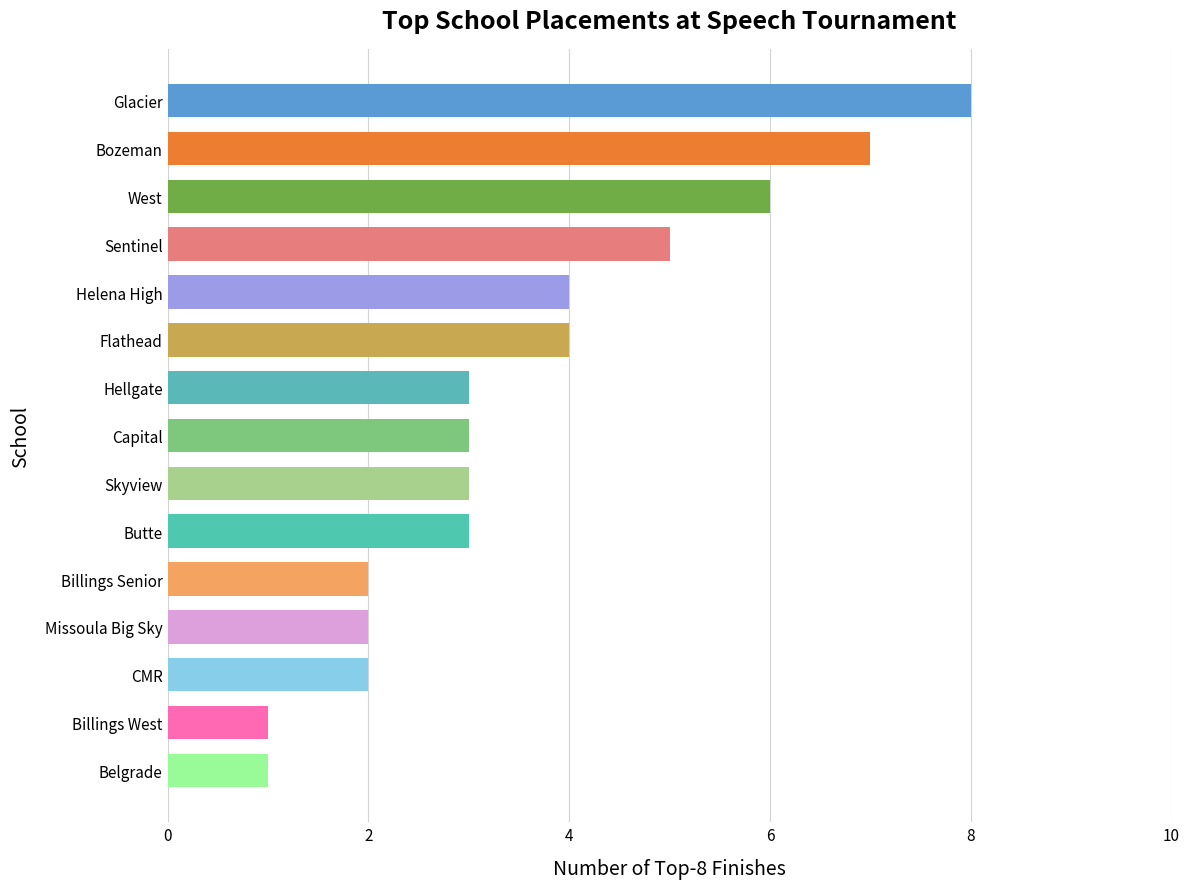

What position from the bottom is Billings Senior?

5